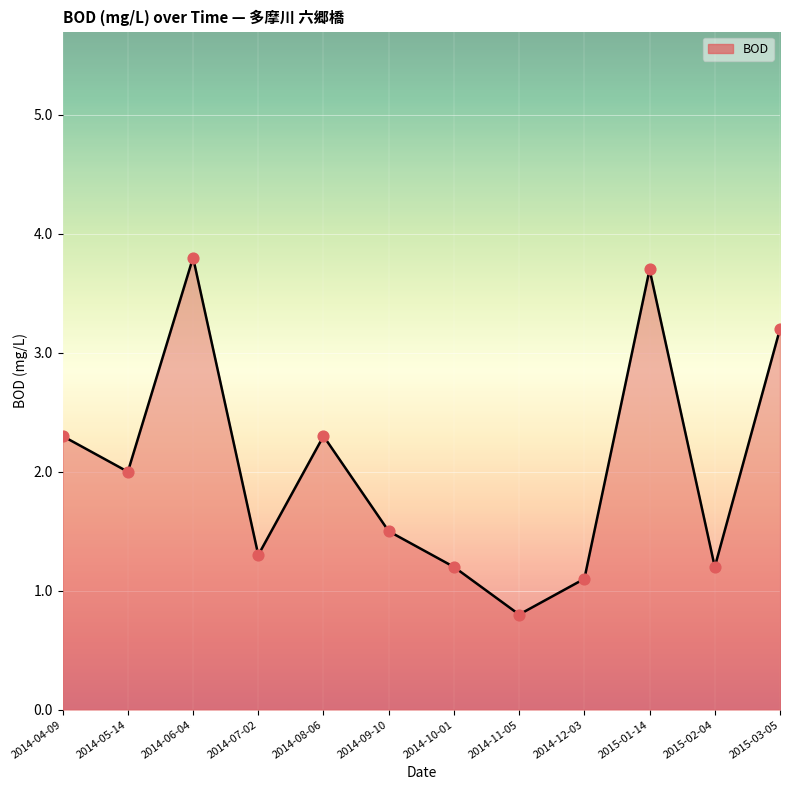

What is the change in value from 2014-12-03 to 2015-02-04?

+0.1